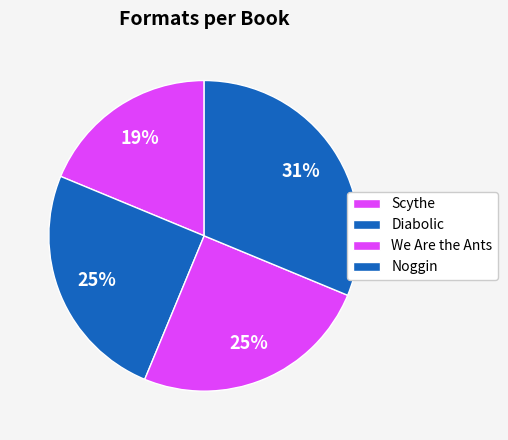

How many segments does this pie chart have?

4